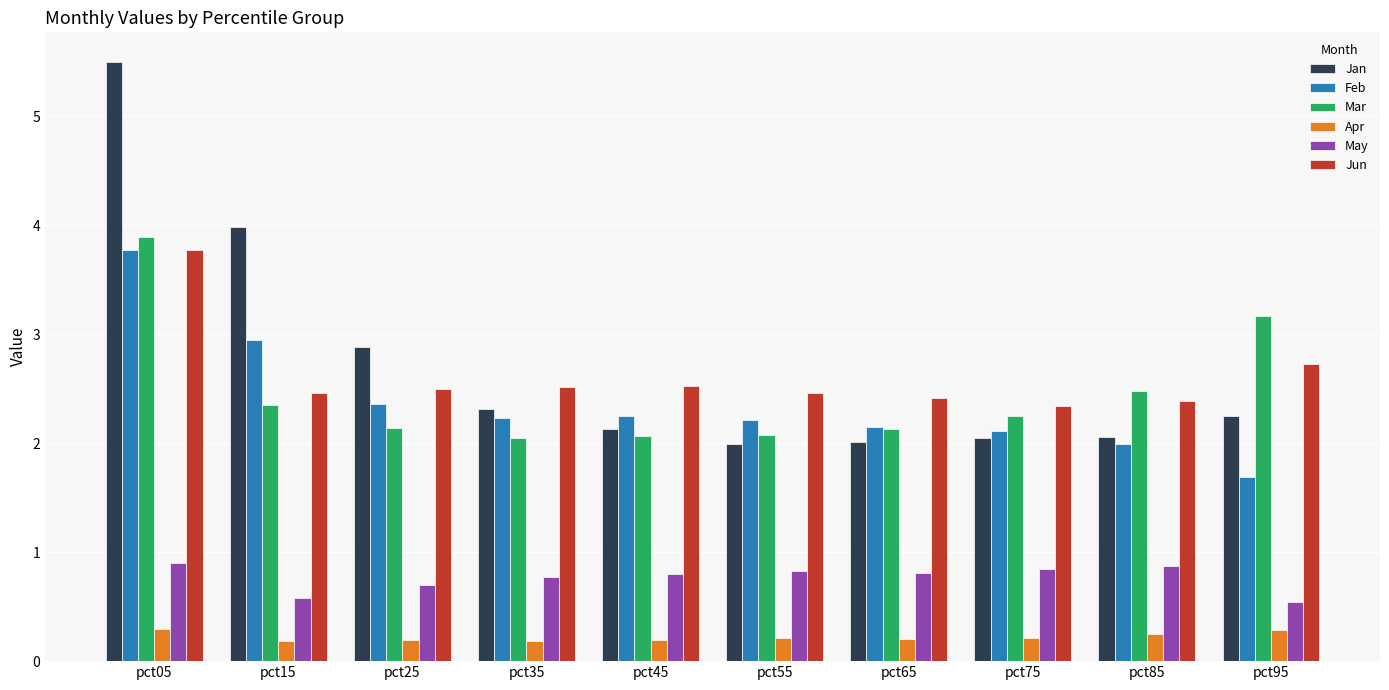

What is the difference between the highest and lowest values at pct65?

2.2